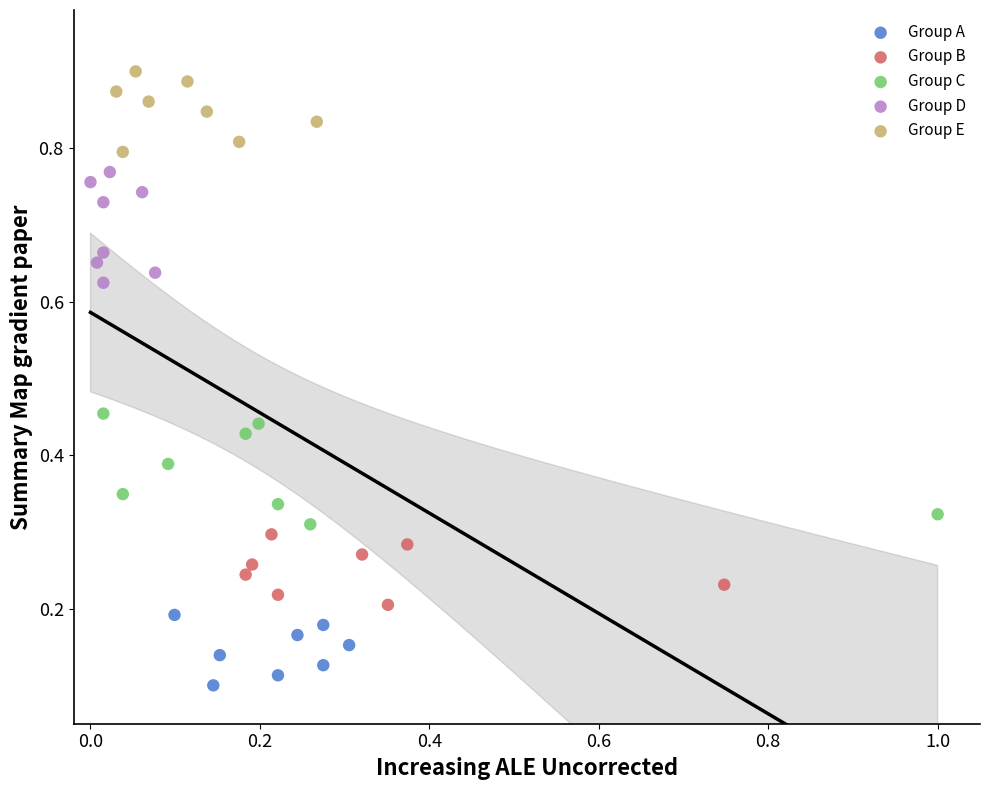

Which series reaches the minimum Y coordinate?

Group A